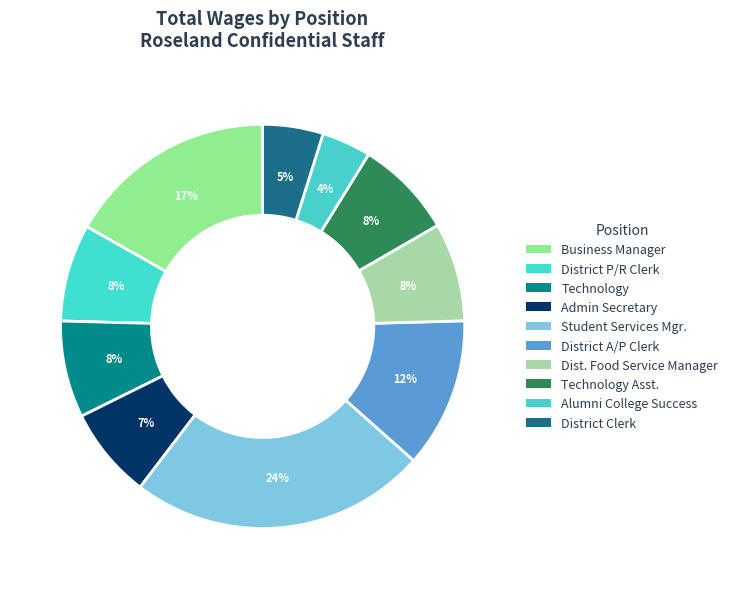

The Technology Asst. slice represents 8% of the pie. True or false?

True